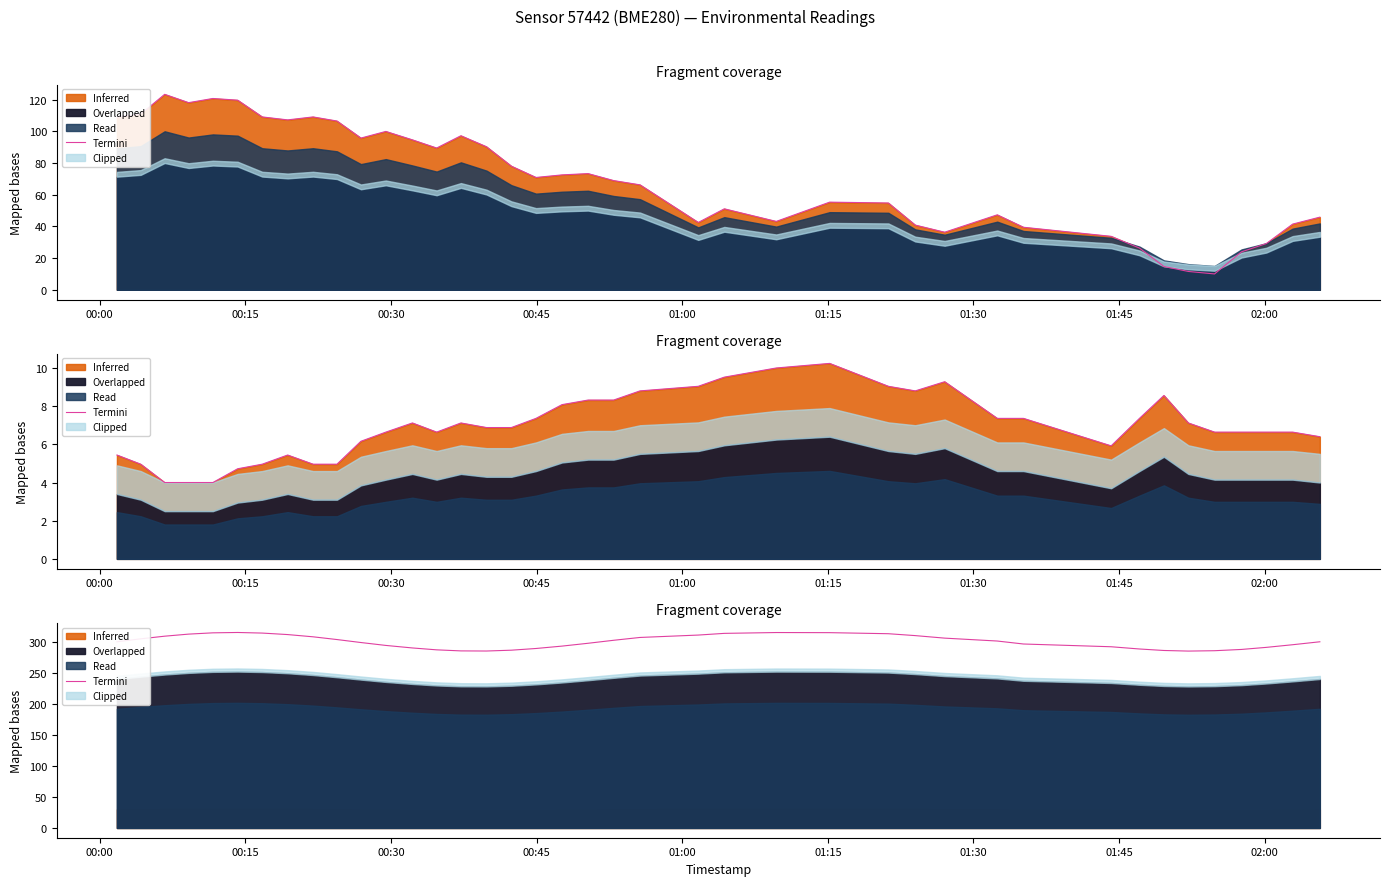

At which label is the value closest to 300?

00:00